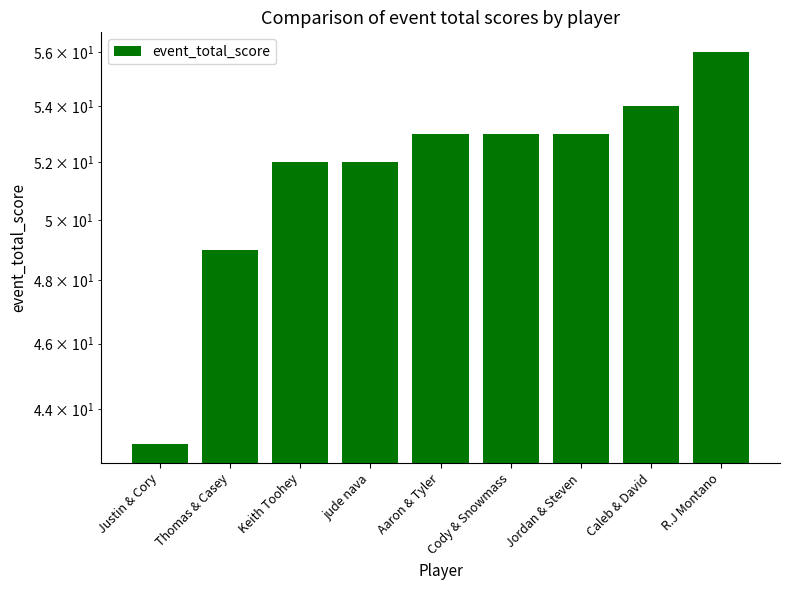

Reading right to left, extract all data points from this chart.

56	54	53	53	53	52	52	49	43